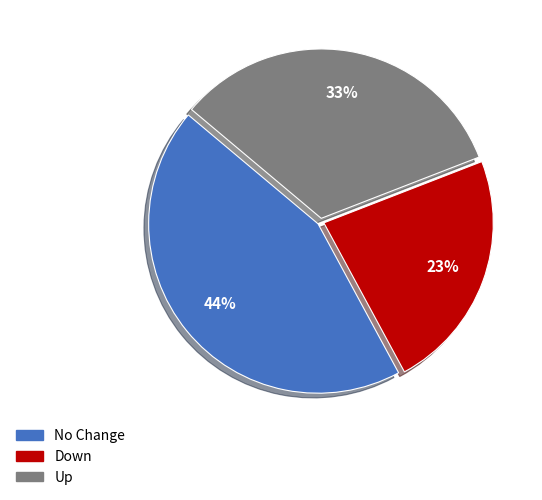

To the nearest percent, what is the average slice percentage?

33%